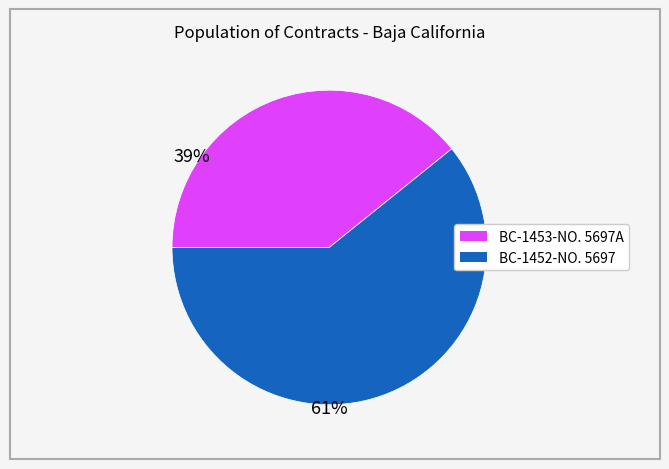

Does any single category account for the majority?

Yes